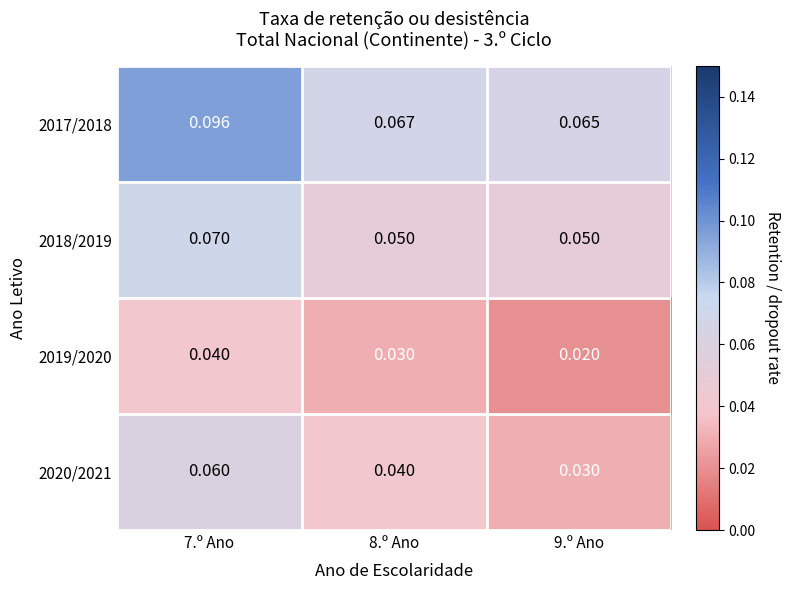

Which series has the largest total across all categories?

2017/2018